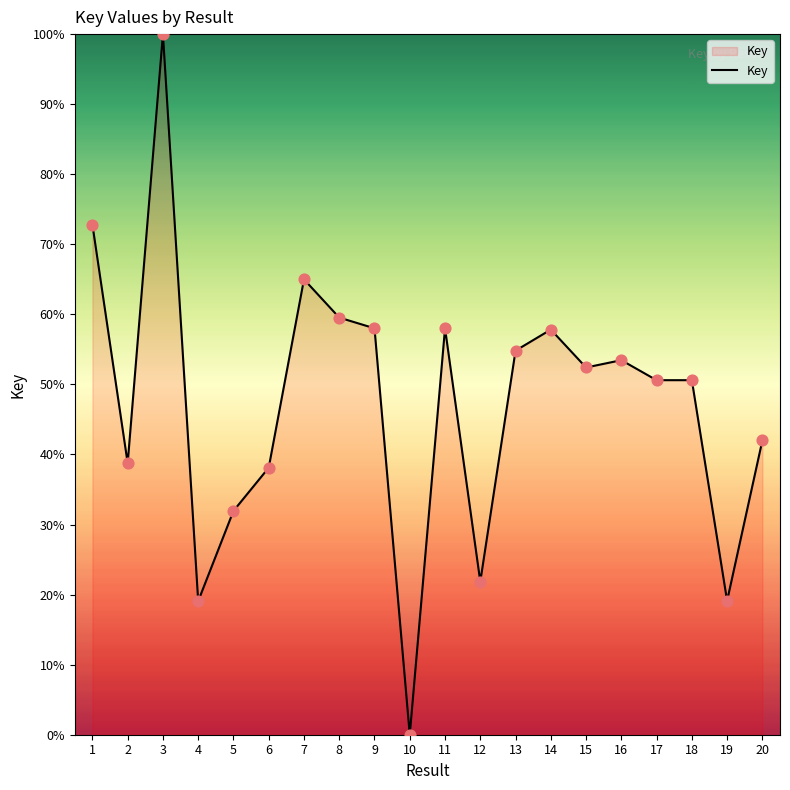

What is the change in value from 3 to 6?

-61.9